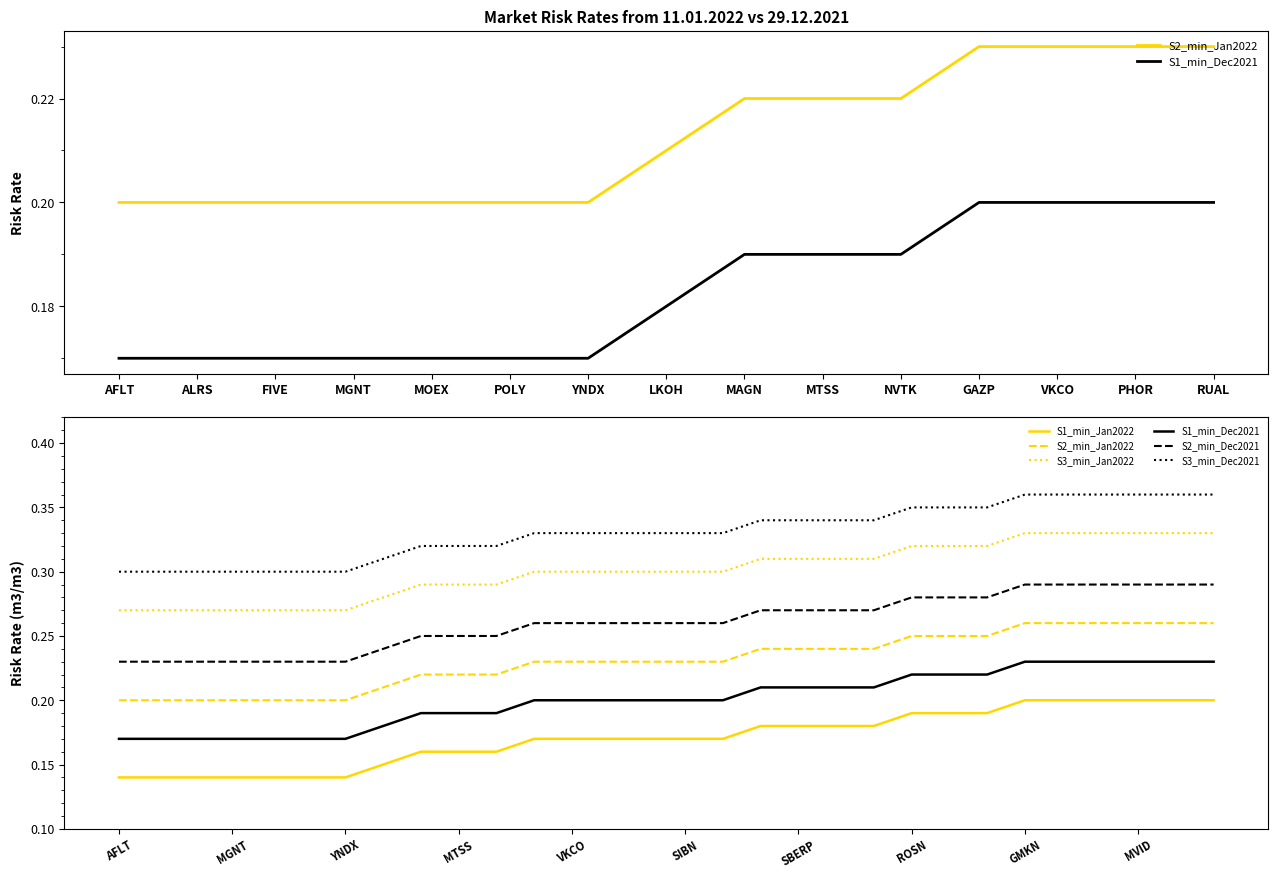

At which label is S3_min_Jan2022 closest to 0?

AFLT